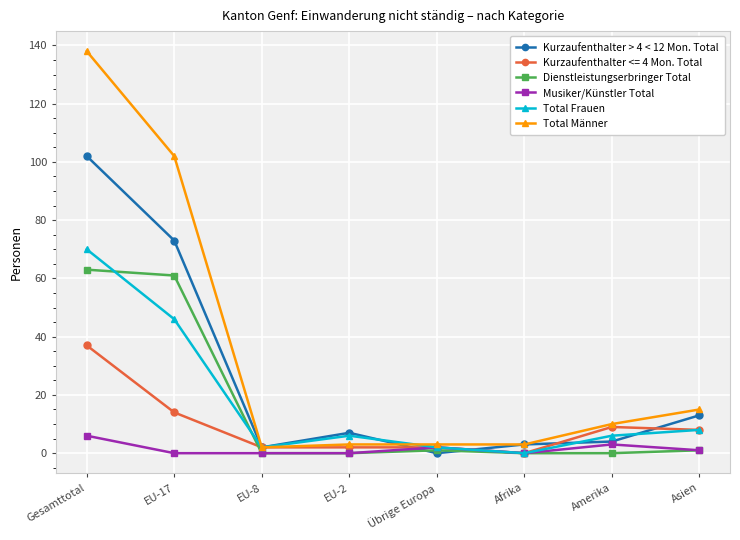

True or false: Kurzaufenthalter > 4 < 12 Mon. Total has a value of 8 at Asien.

False